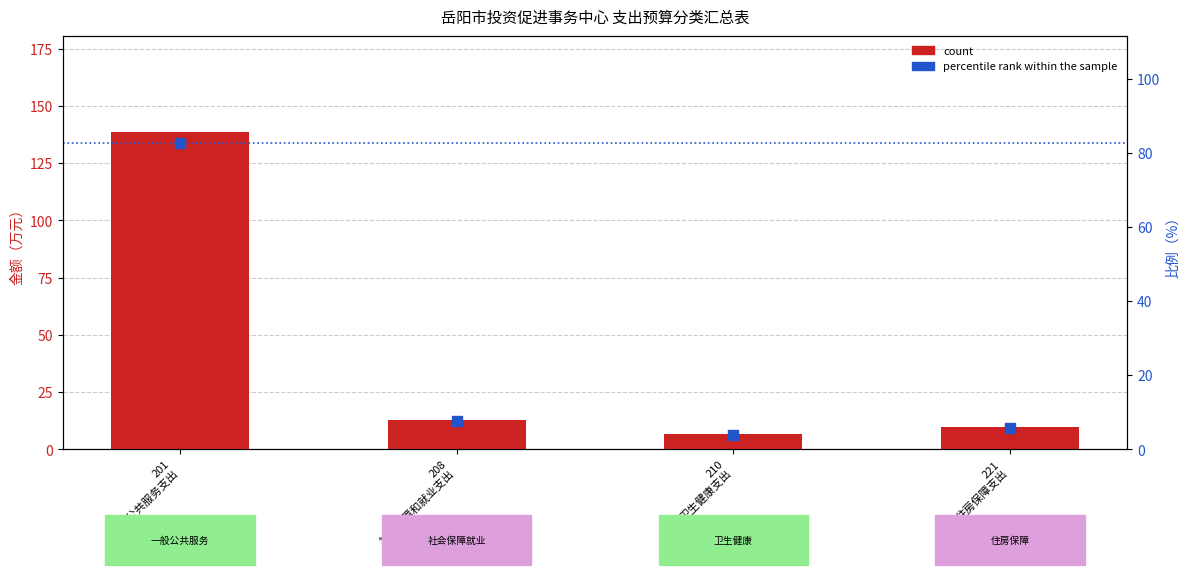

At how many categories does at least one series exceed 79?

1